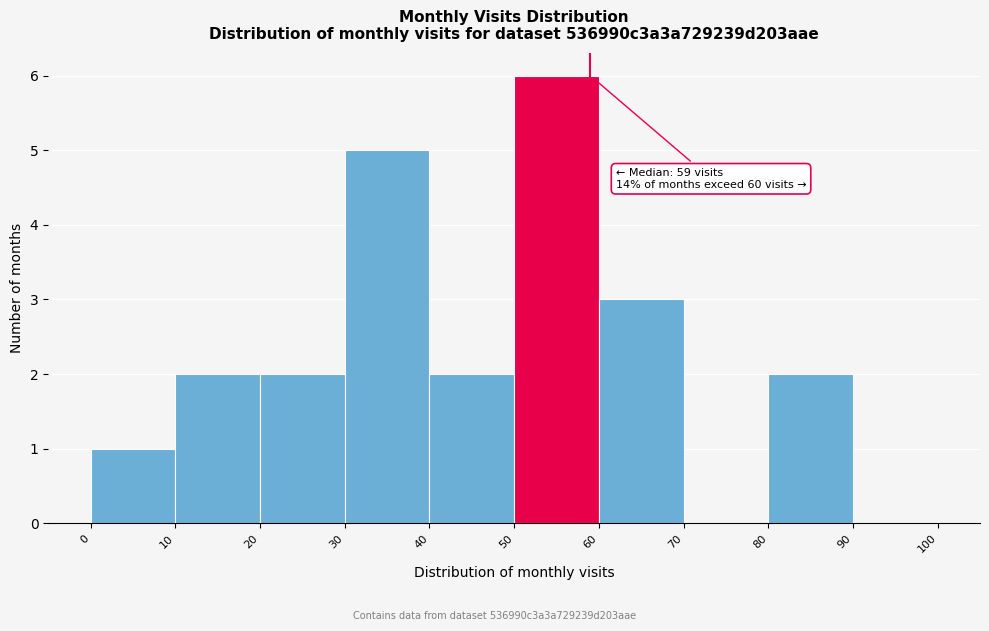

Over which range of the x-axis is the bar tallest?

50 to 60